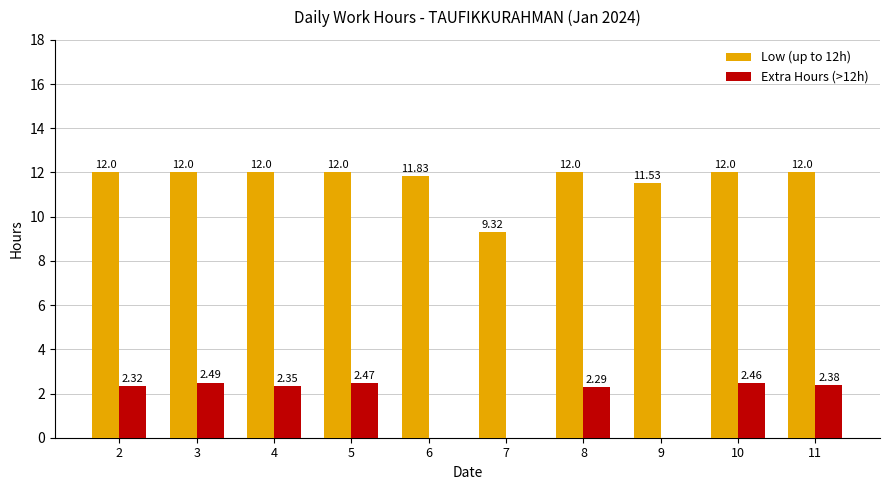

Between 6 and 8, which series saw the biggest shift?

Extra Hours (>12h)